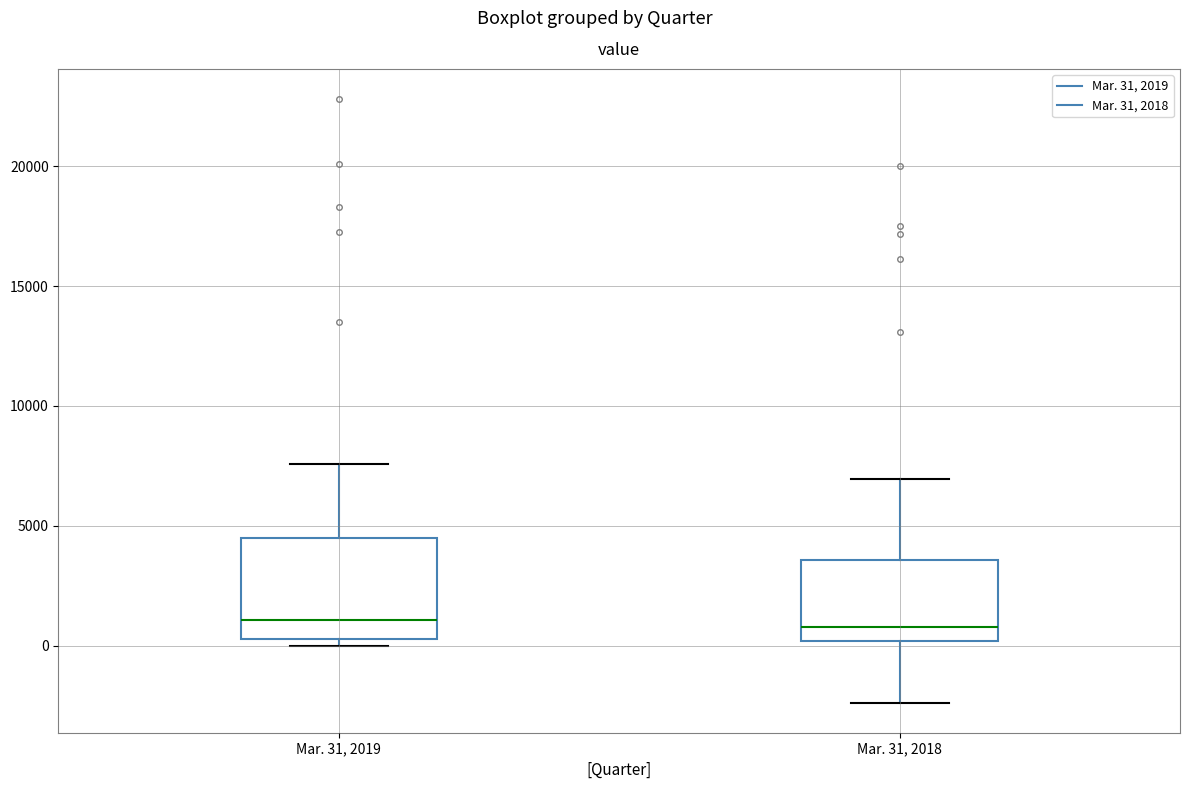

Reading left to right, read every box against the y-axis: the position of its median line, the range the box covers, and the ends of its whiskers. The values are not printed on the chart, so give them approximately, as read against the axis.

Mar. 31, 2019: median 1000, box 500 to 4500, whiskers 0 to 7500
Mar. 31, 2018: median 1000, box 0 to 3500, whiskers -2500 to 7000